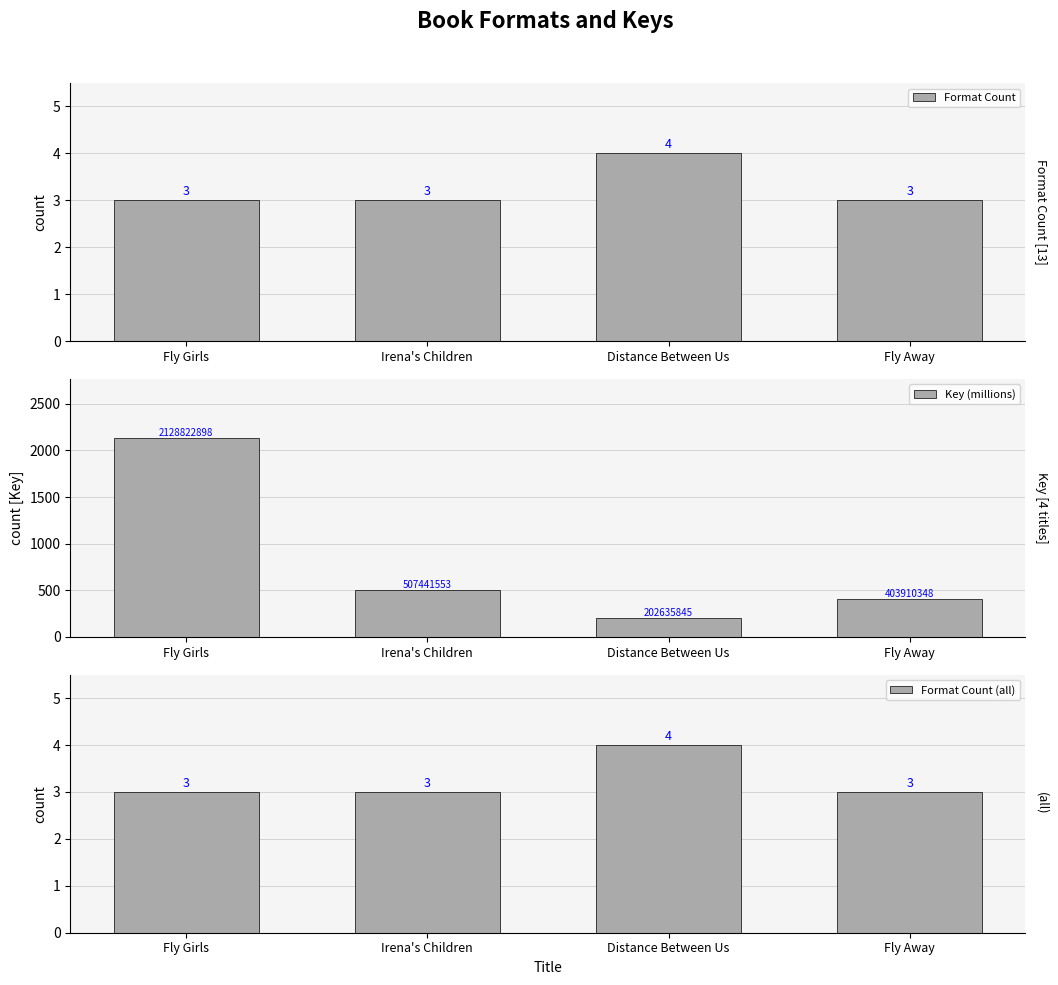

At how many categories does at least one series exceed 509?

1